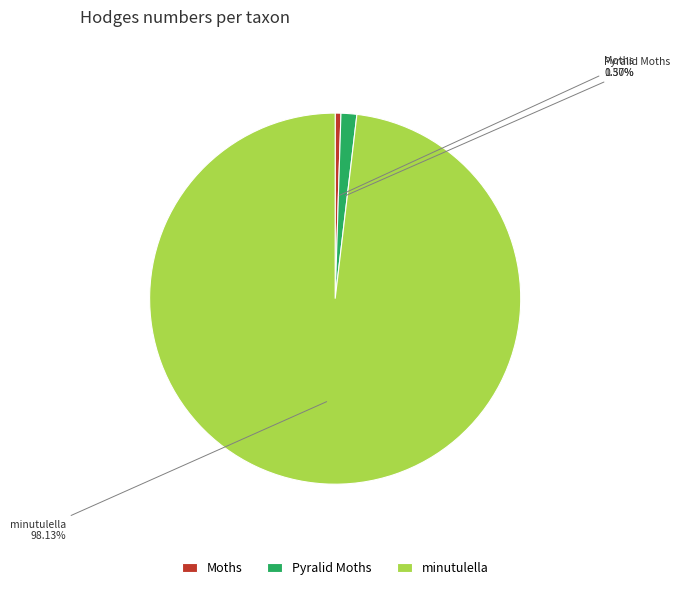

How many slices are in this pie chart?

3